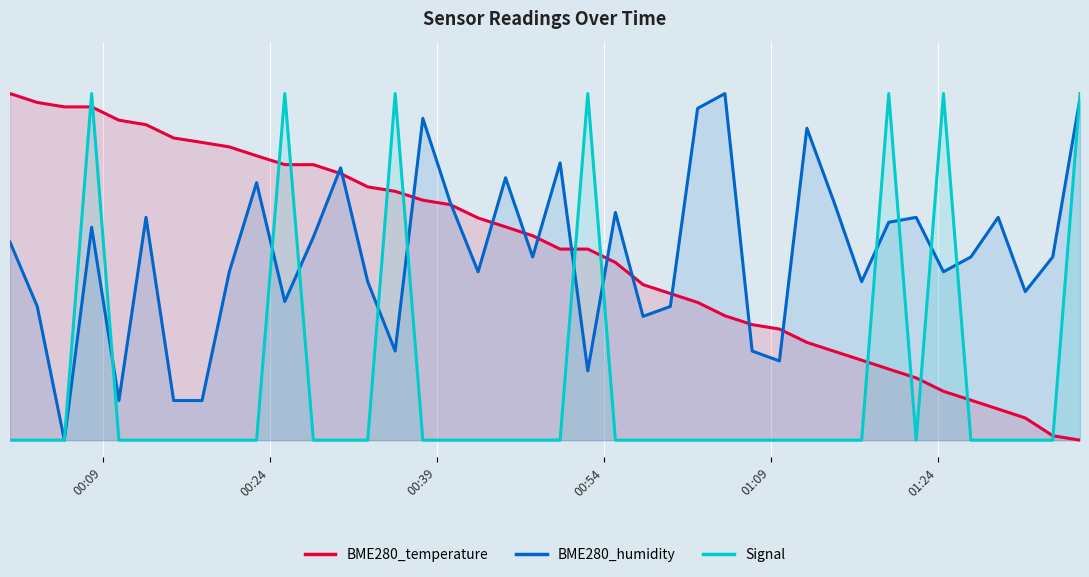

How many distinct data groups are displayed?

3